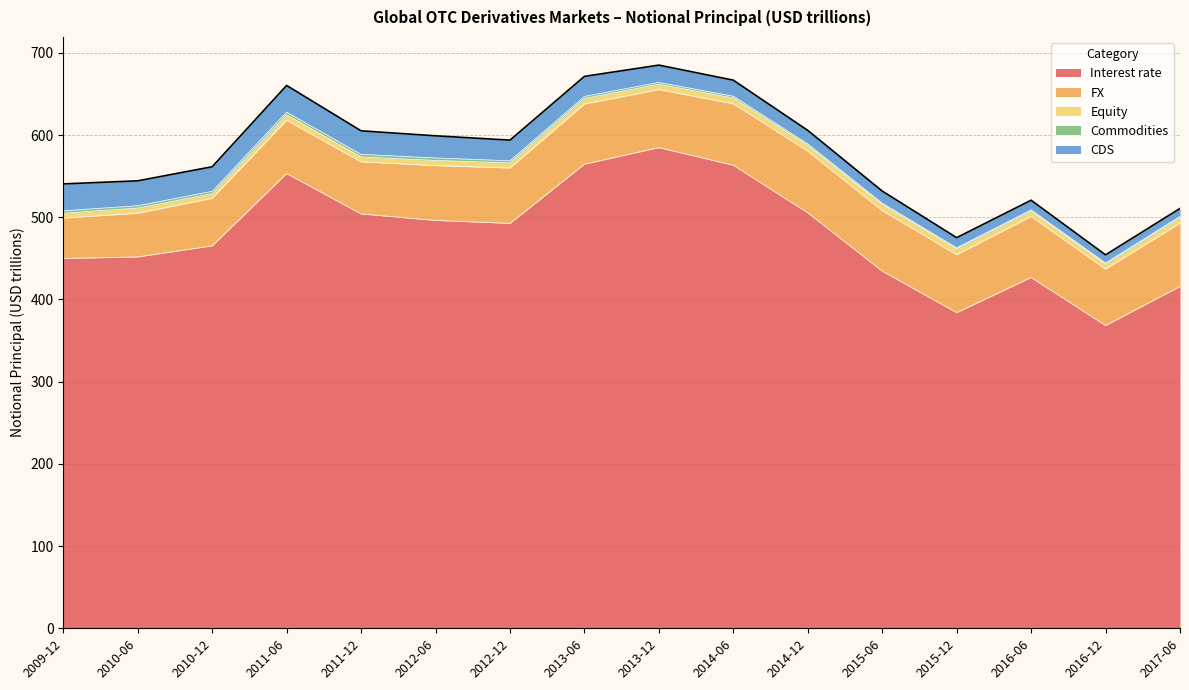

What is the label of the 1st point from the left?

2009-12